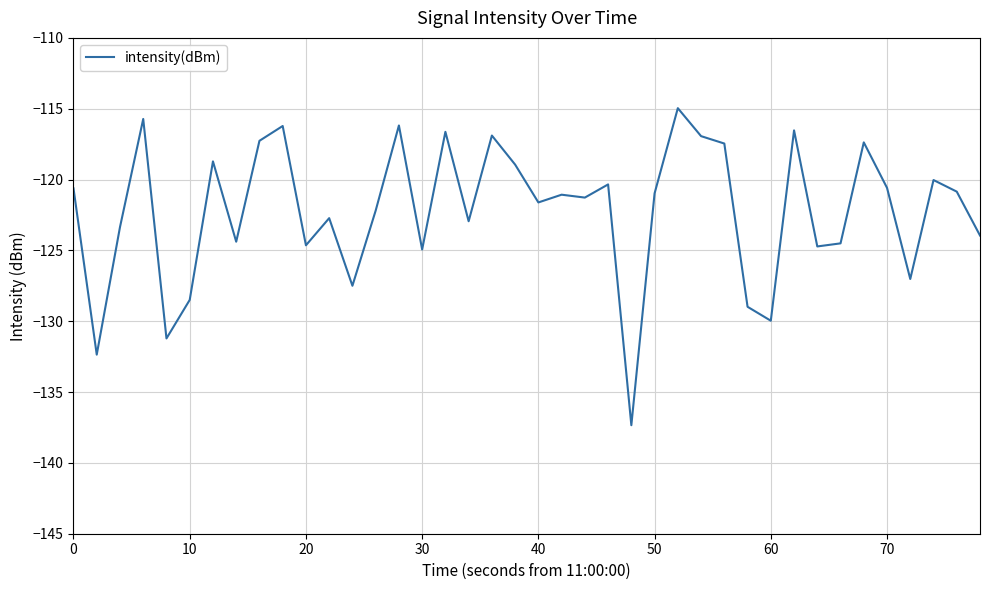

What is the smallest value displayed?

-137.3